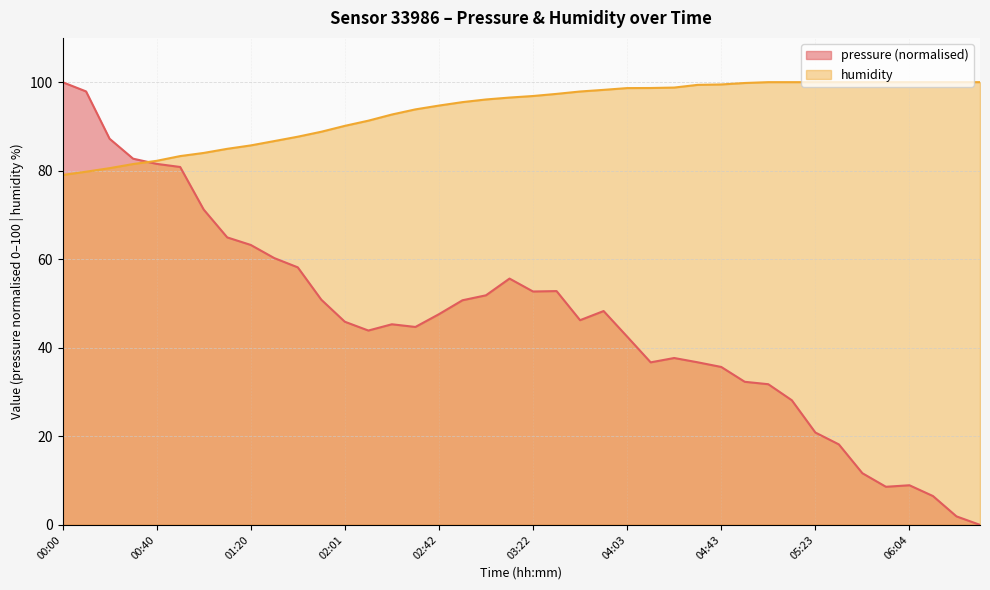

How many values in pressure are above zero?

39